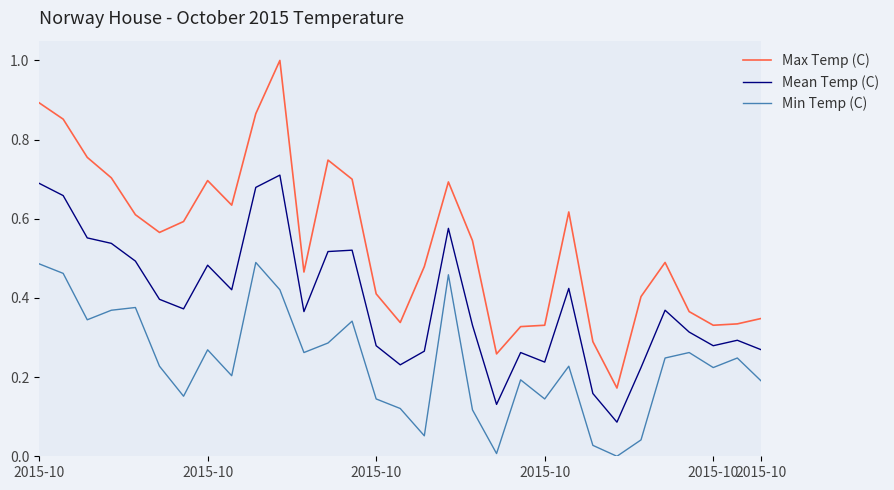

What is the greatest value displayed?

1.0